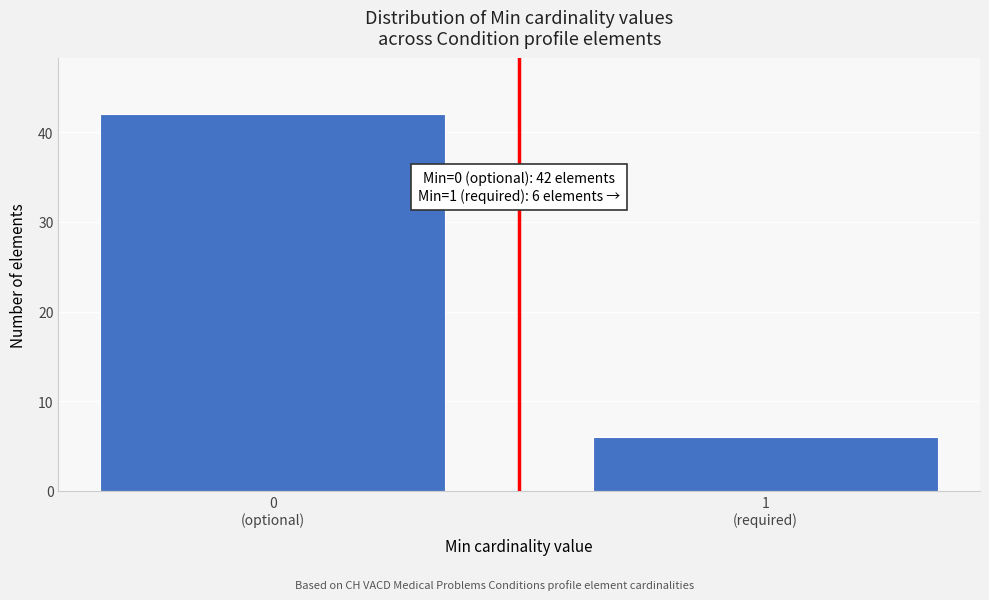

Reading left to right, what are all the values shown in this chart?

42	6